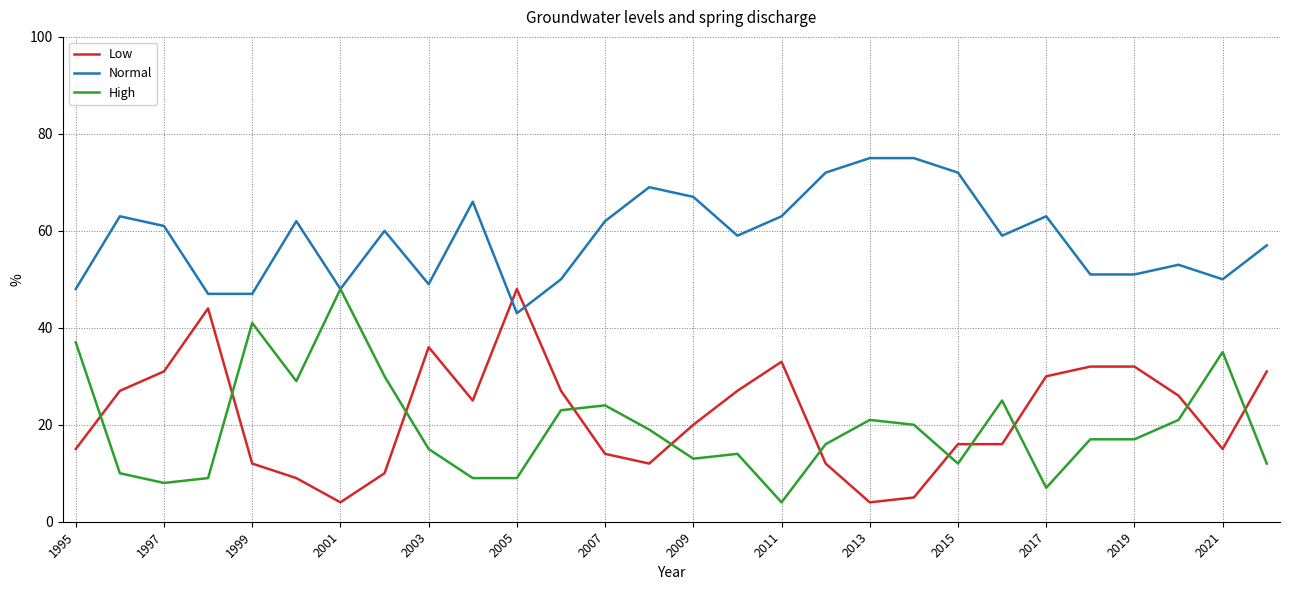

How many intersections are there between High and Low?

11